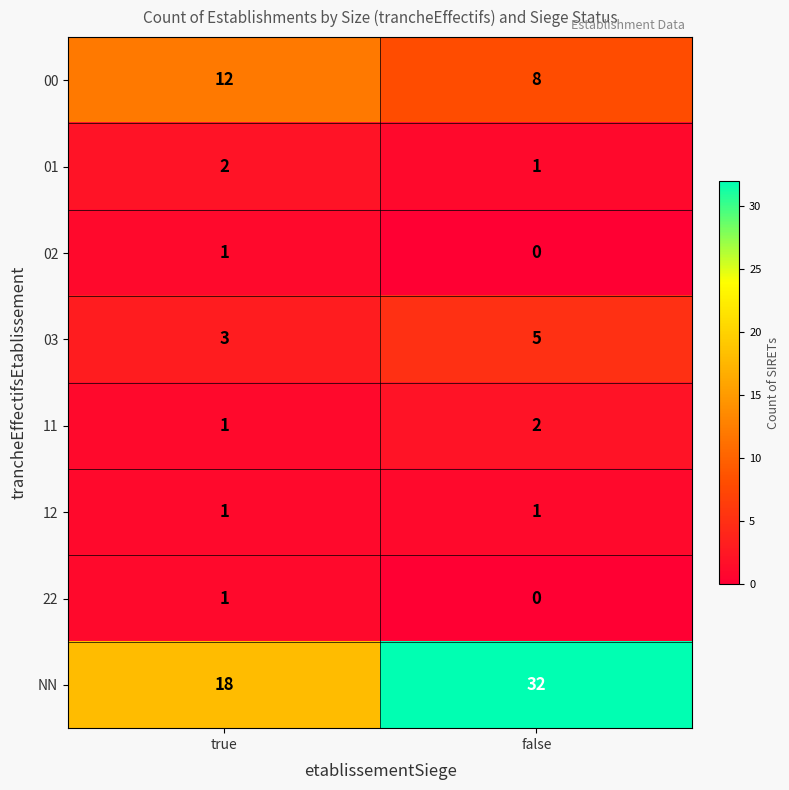

What is the total value across all series at false?

49